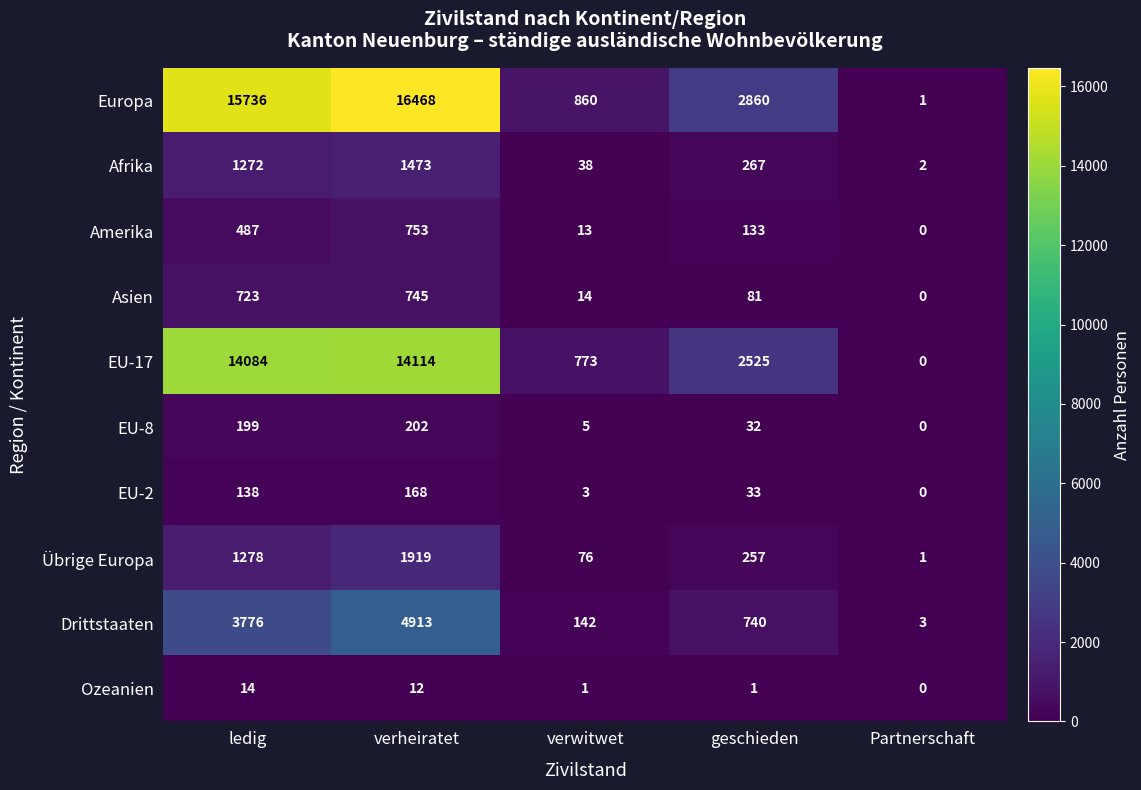

What is the maximum value for Drittstaaten?

4913